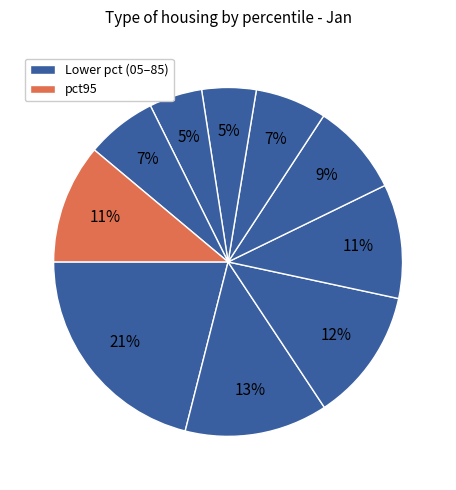

How many segments does this pie chart have?

10